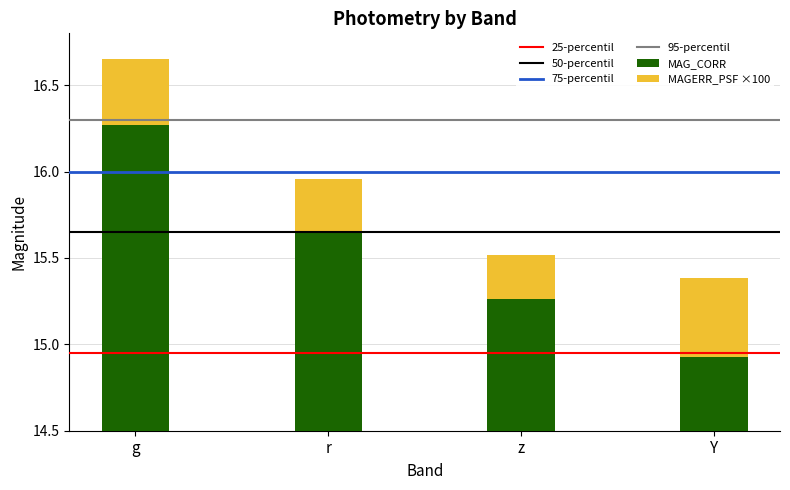

Which series has the largest range (max minus min)?

MAG_CORR